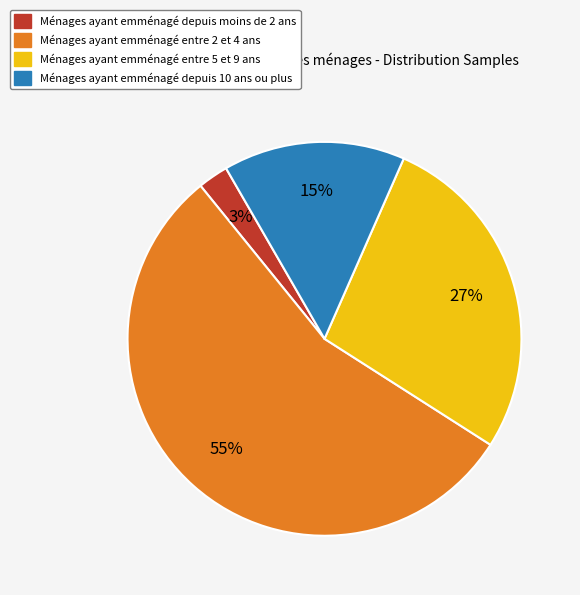

Which has a higher value, Ménages ayant emménagé depuis moins de 2 ans or Ménages ayant emménagé depuis 10 ans ou plus?

Ménages ayant emménagé depuis 10 ans ou plus